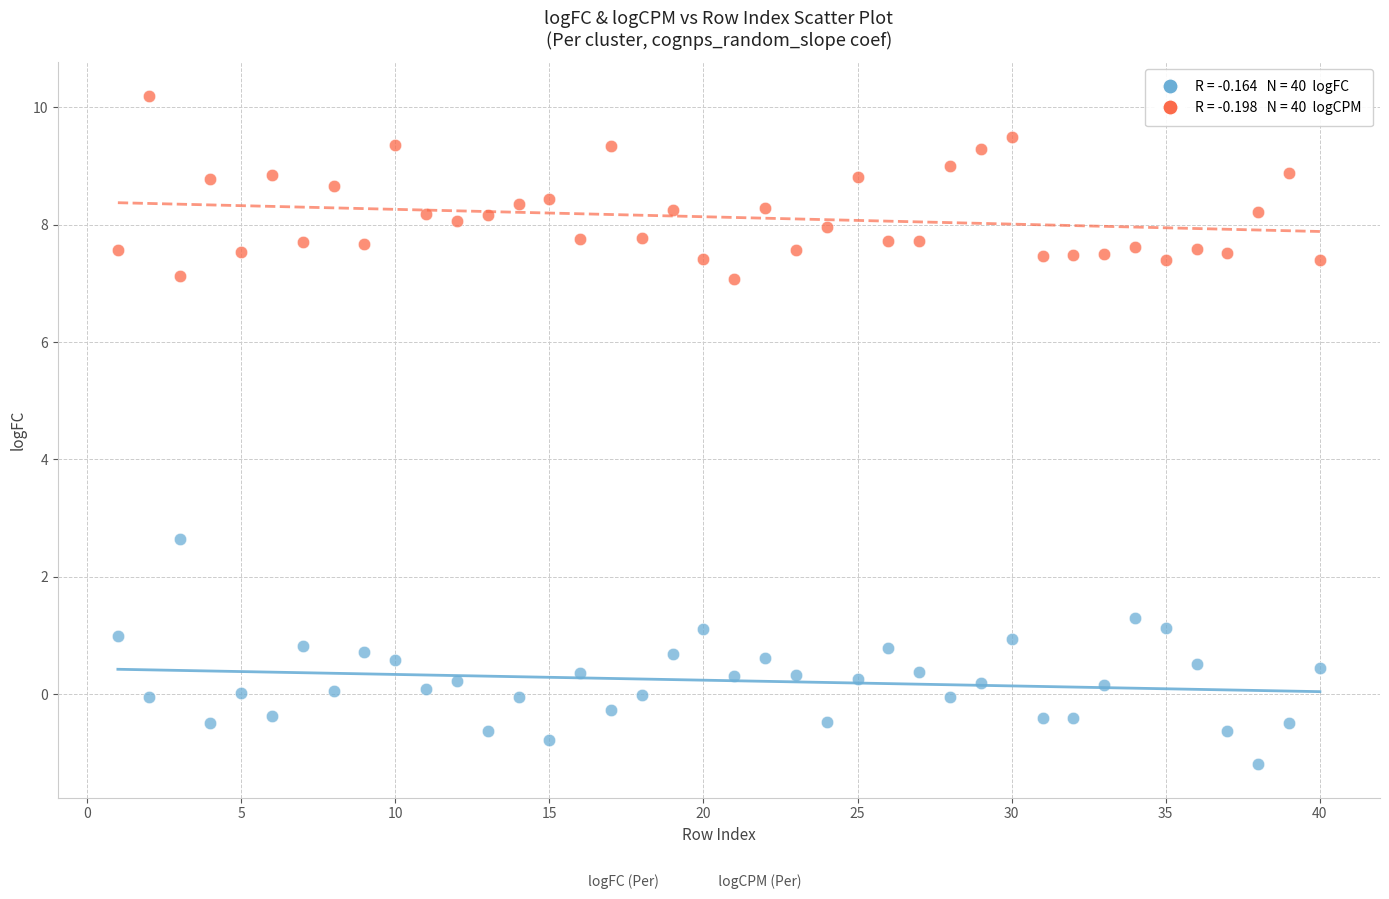

Across all data points, what is the range of X values (max minus min)?

39.0